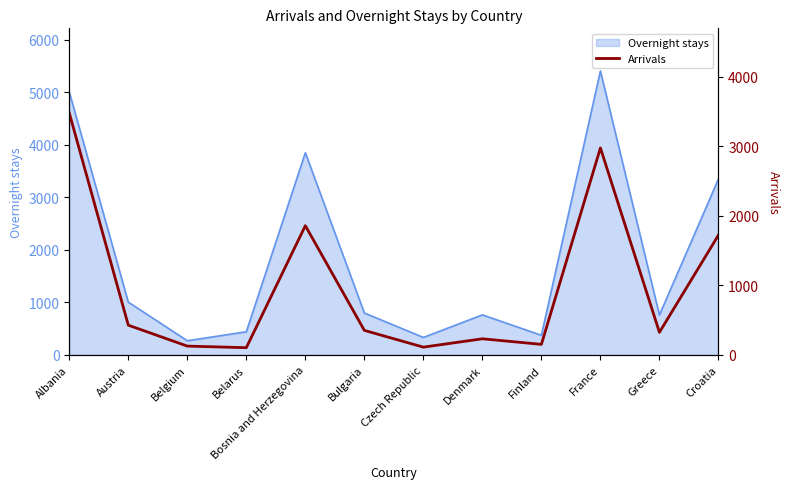

The chart shows a value of 1674 at Albania. True or false?

False